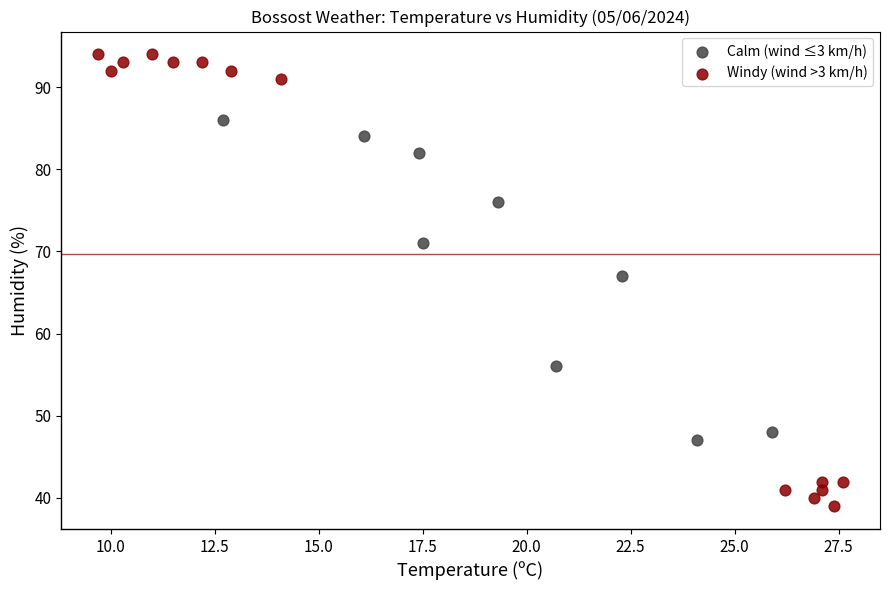

What are all the series names shown in the legend?

Calm (wind ≤3 km/h), Windy (wind >3 km/h)